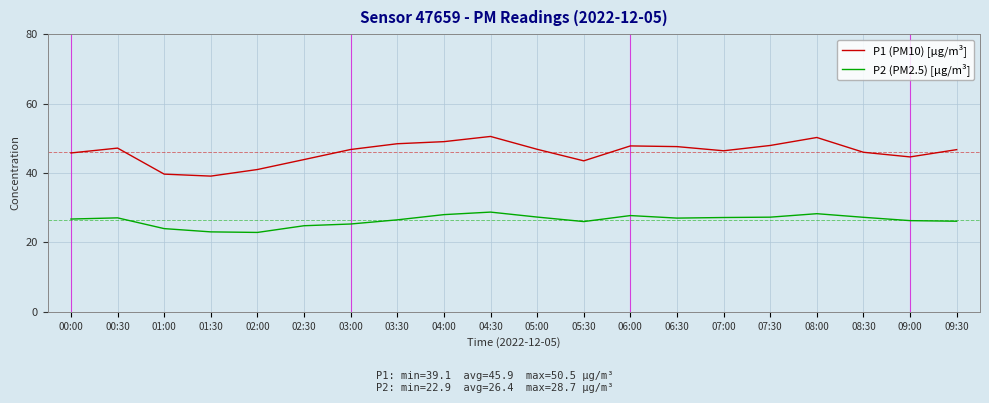

What is the highest value of the P2 (PM2.5) [µg/m³] series?

28.7